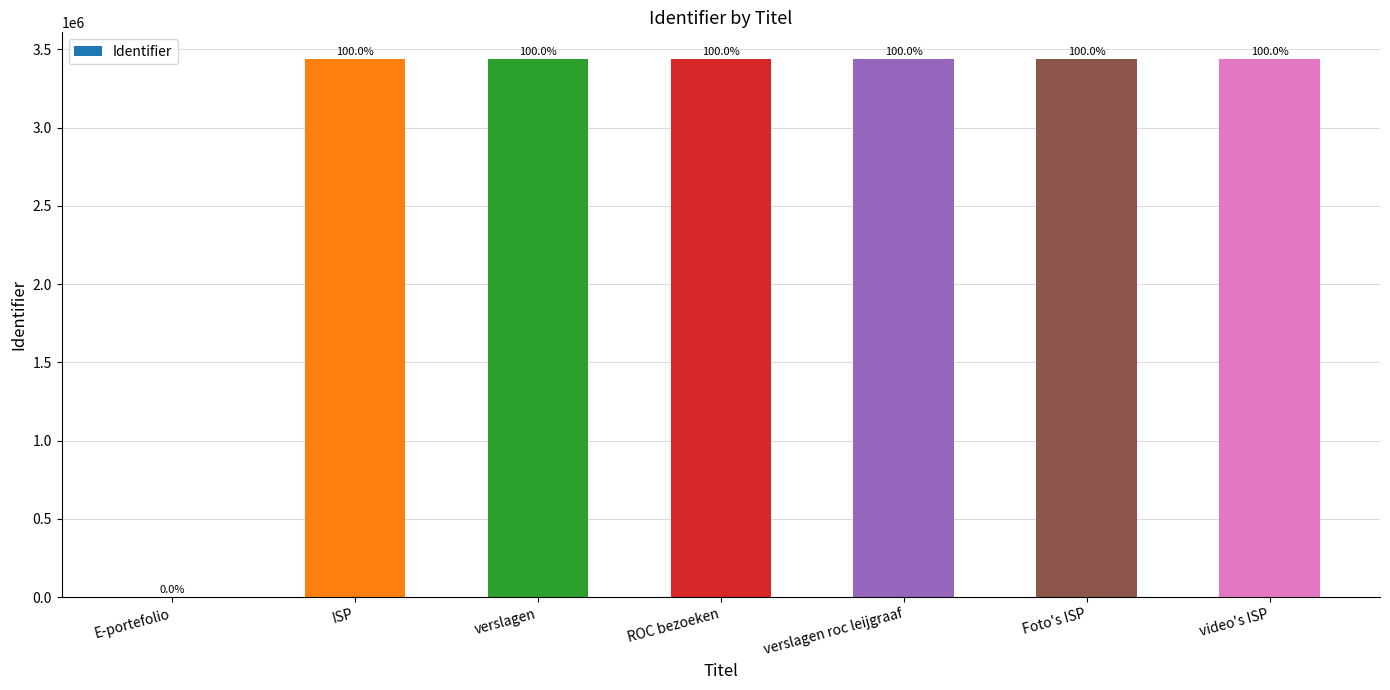

What is the label of the 7th bar from the left?

video's ISP